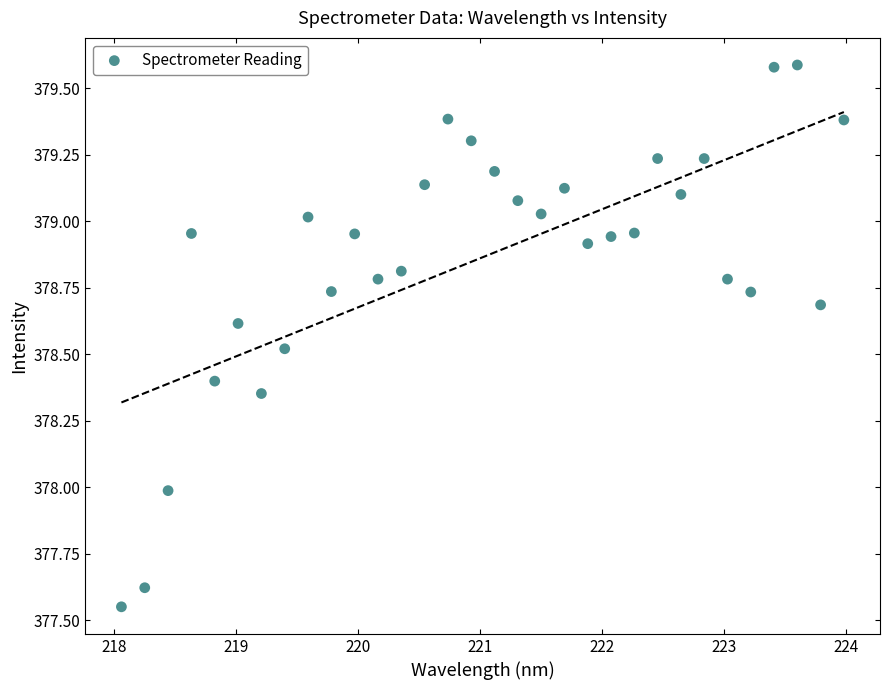

What is the range of Y values (max minus min)?

2.0